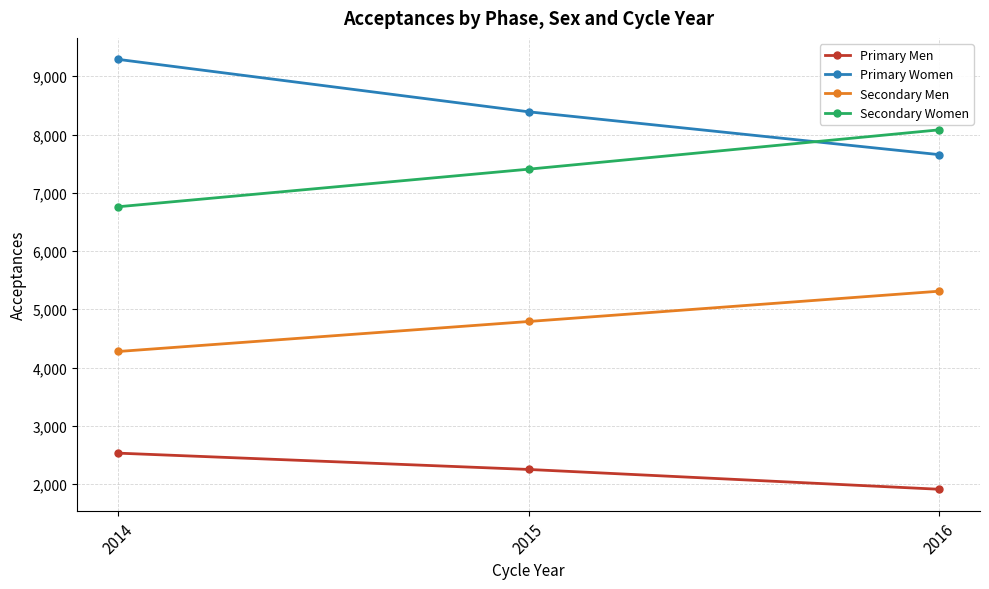

Is it true that Primary Men equals 1020 at 2016?

False